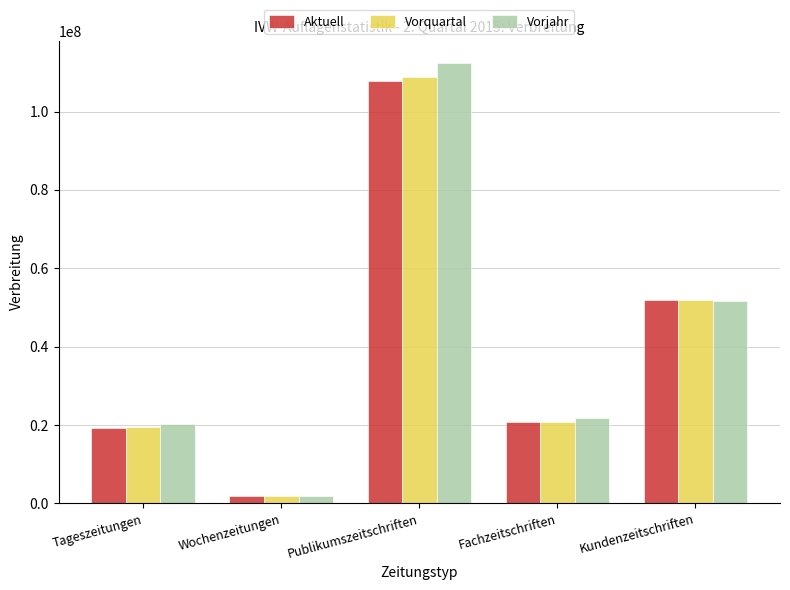

Is the value of Vorjahr at Kundenzeitschriften greater than the value of Vorquartal at Fachzeitschriften?

Yes